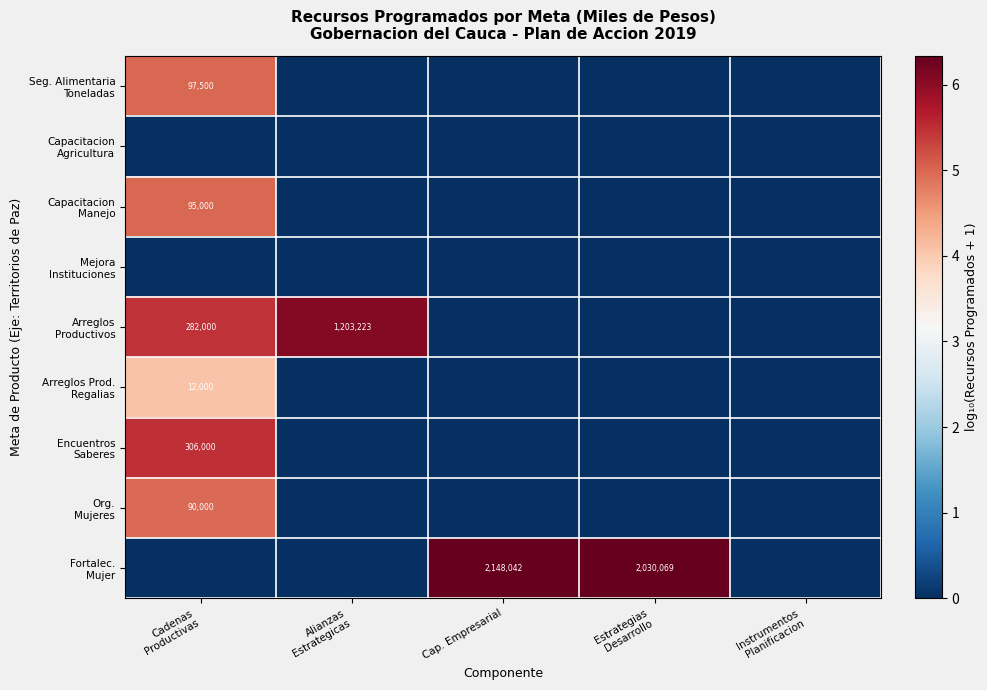

At Cadenas Productivas, list the series in order from largest to smallest.

Encuentros Saberes, Arreglos Productivos, Seg. Alimentaria Toneladas, Capacitacion Manejo, Org. Mujeres, Arreglos Prod. Regalias, Capacitacion Agricultura, Mejora Instituciones, Fortalec. Mujer